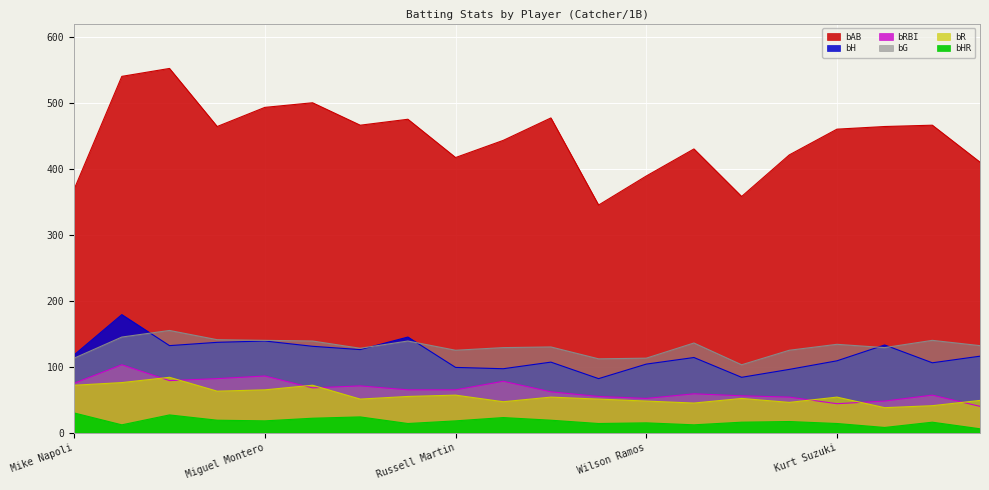

What is the maximum value for bAB?

552